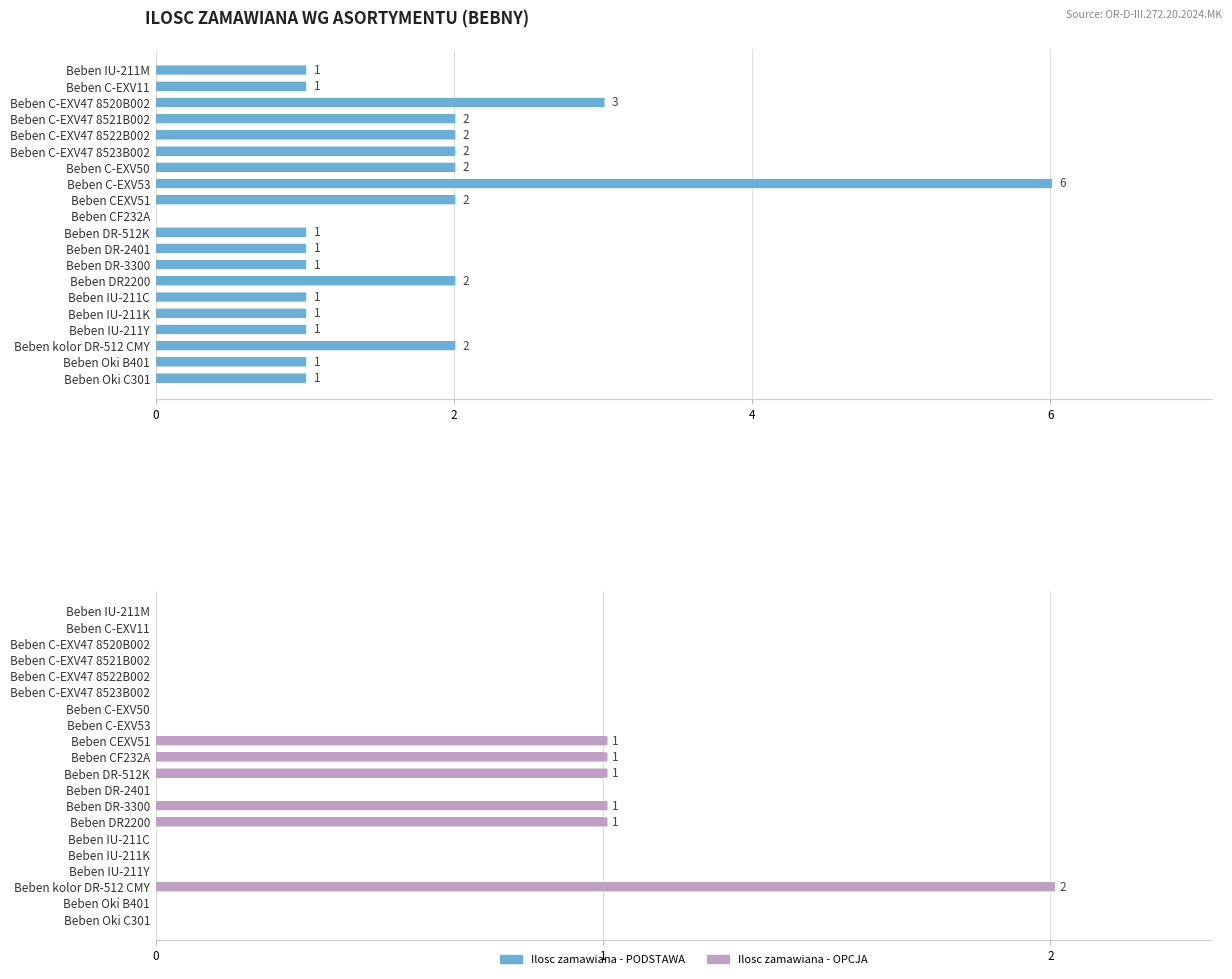

The value of Ilosc zamawiana - OPCJA at Beben C-EXV47 8521B002 is 1. True or false?

False